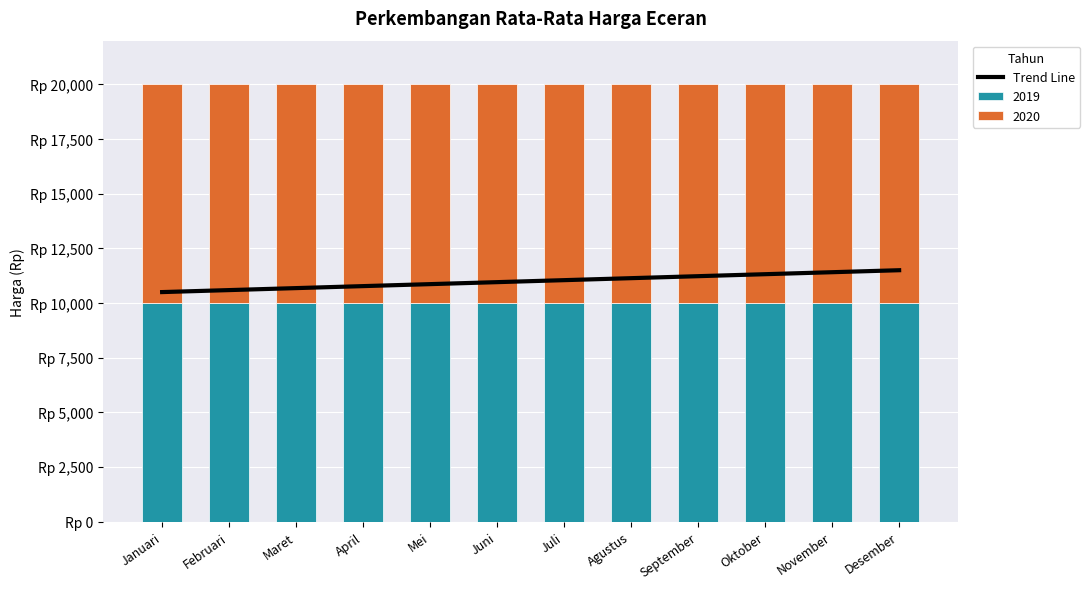

Where does the data first go above 11045?

Juli